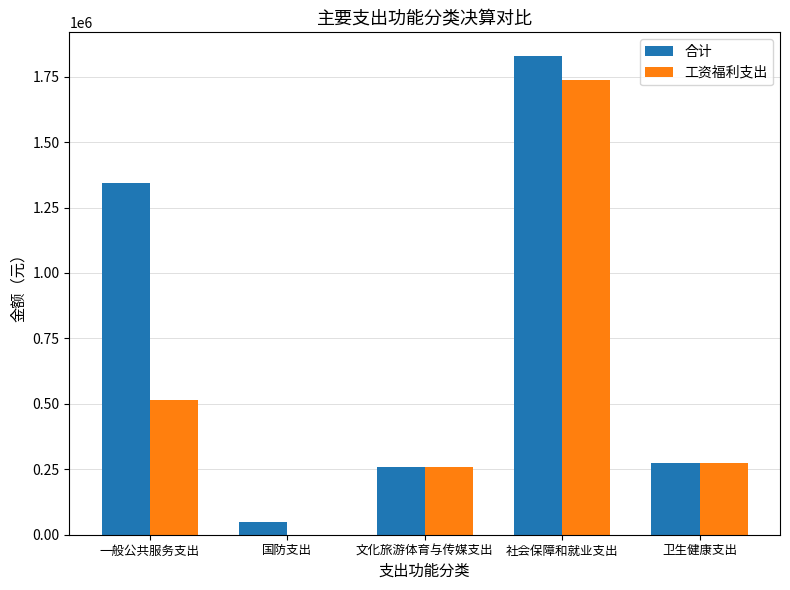

How many positive values does the 工资福利支出 series have?

4